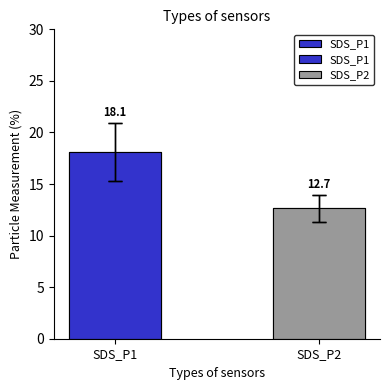

Reading right to left, transcribe all the data shown in this chart.

SDS_P2=12.7	SDS_P1=18.1